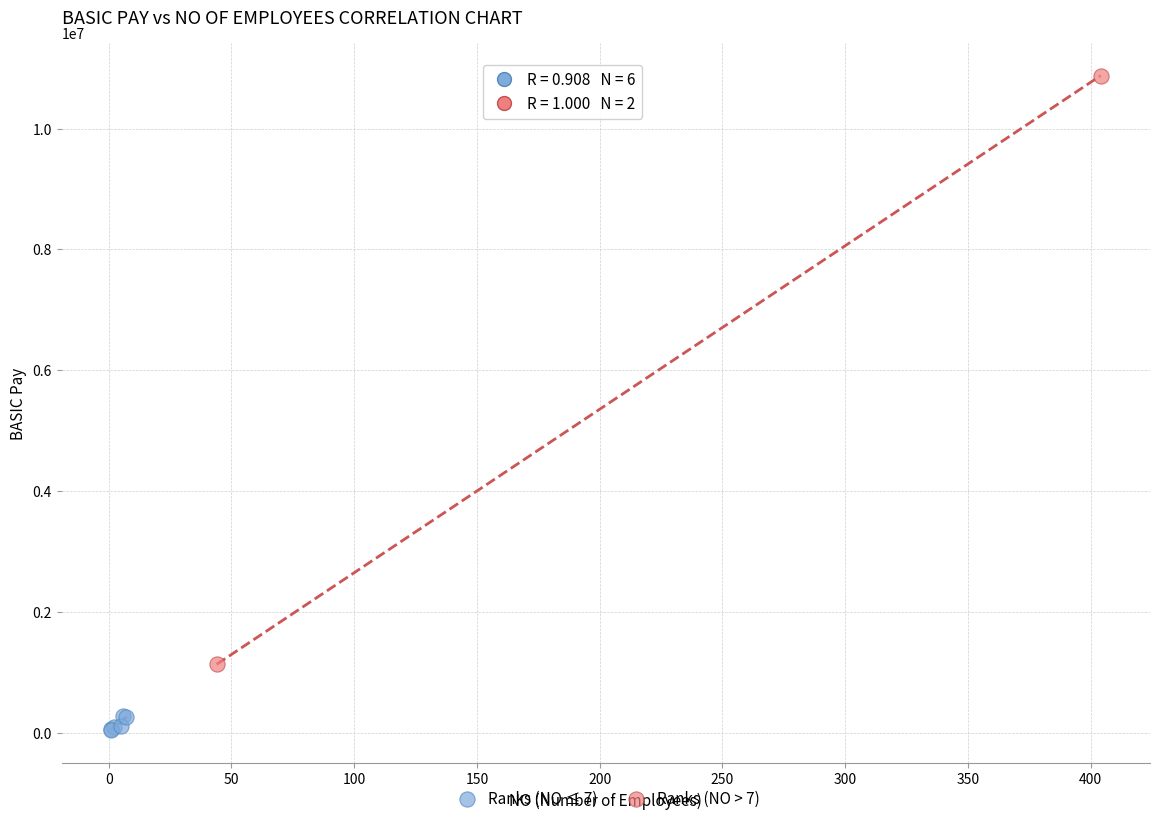

Which series contains the highest Y value?

Ranks (NO > 7)